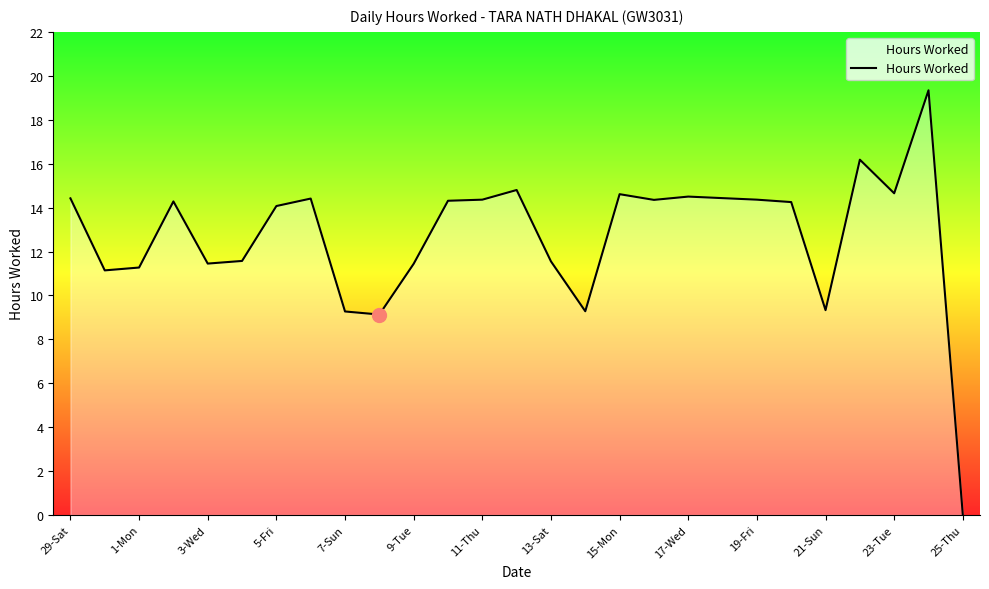

What is the maximum value shown in the chart?

19.3